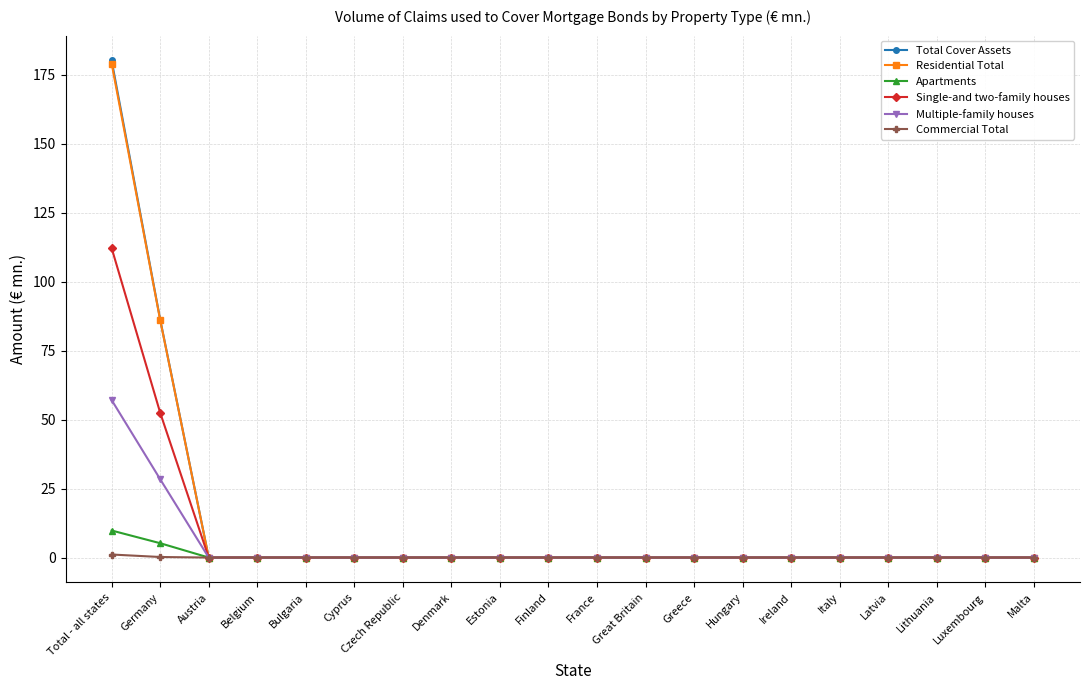

Which series has the largest range (max minus min)?

Total Cover Assets